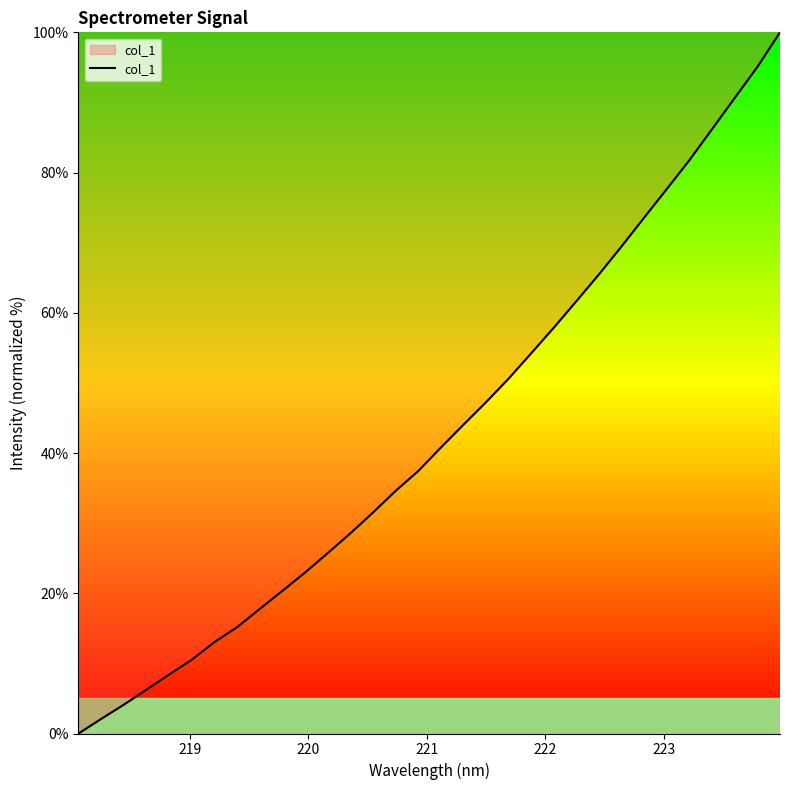

How many values exceed 40?

16